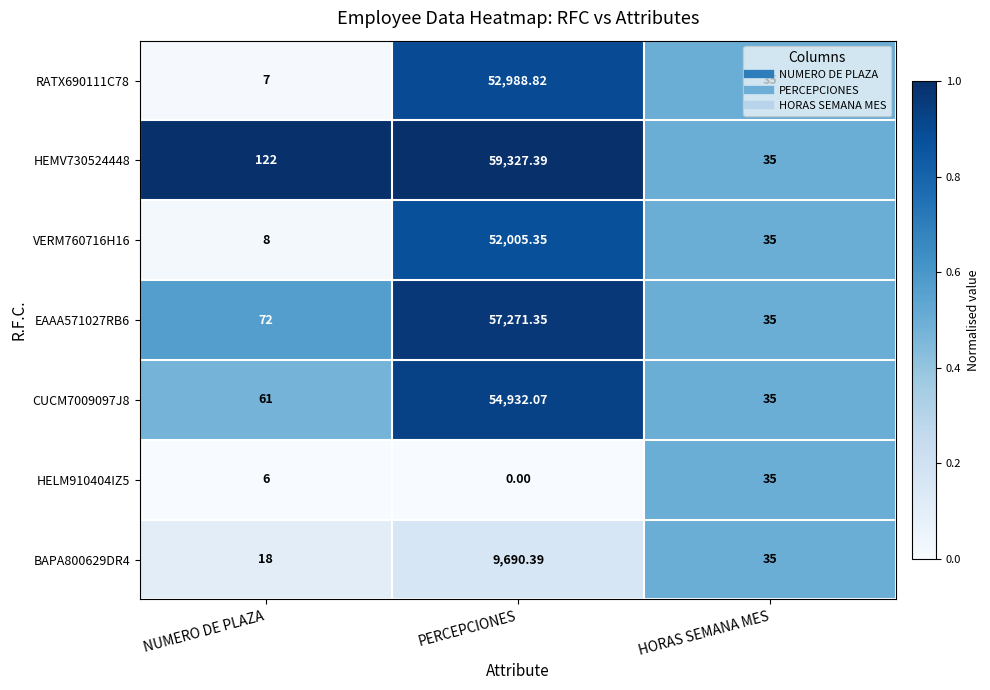

At which category is the sum across all series the highest?

PERCEPCIONES